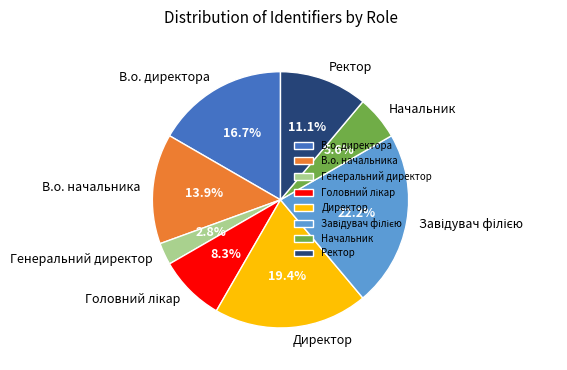

What percentage is NOT represented by В.о. директора?

83.3%